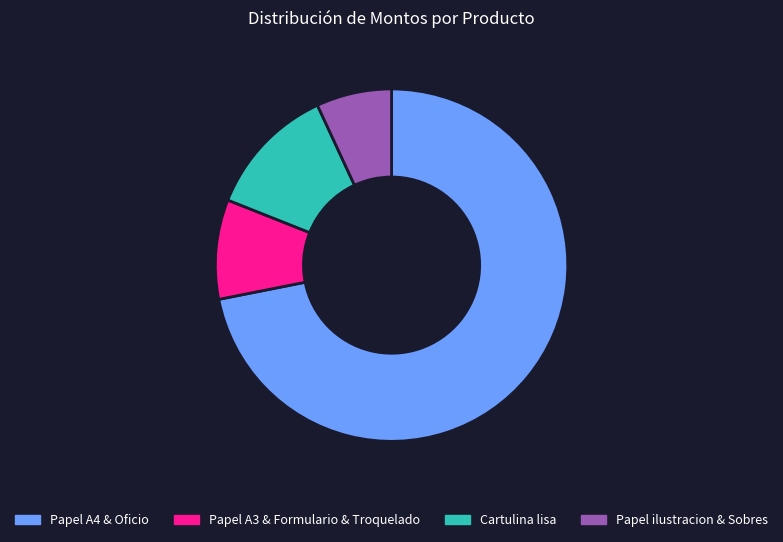

How many slices are in this pie chart?

4